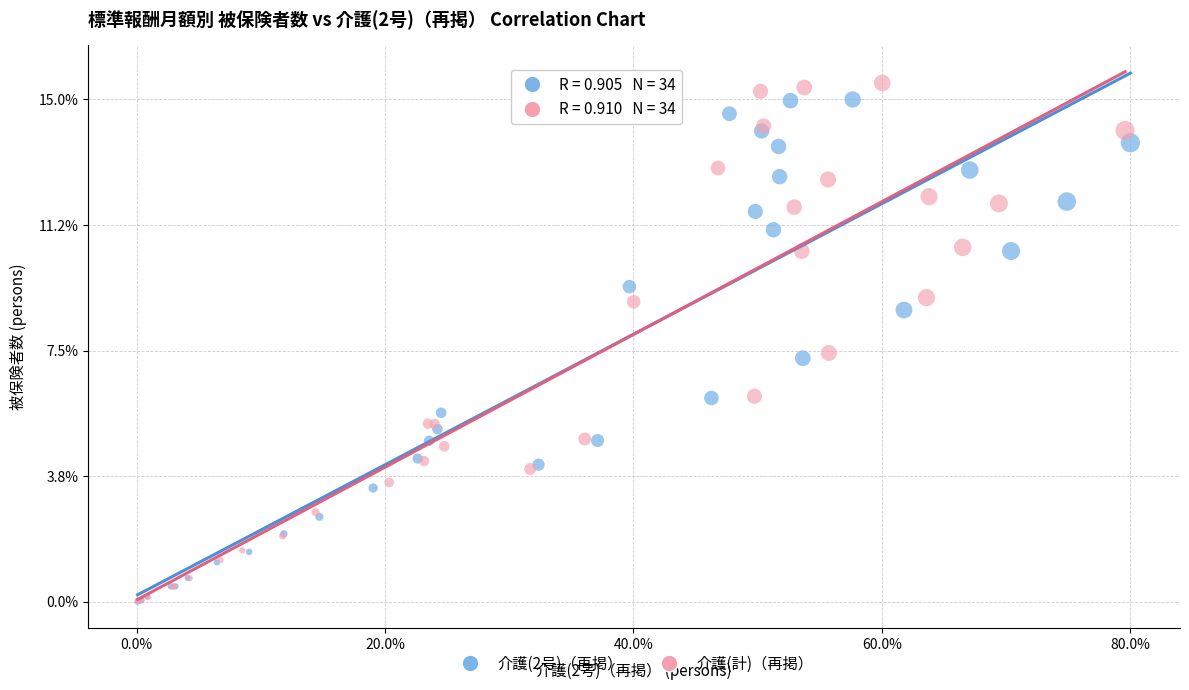

Which series contains the highest Y value?

介護(計)（再掲）